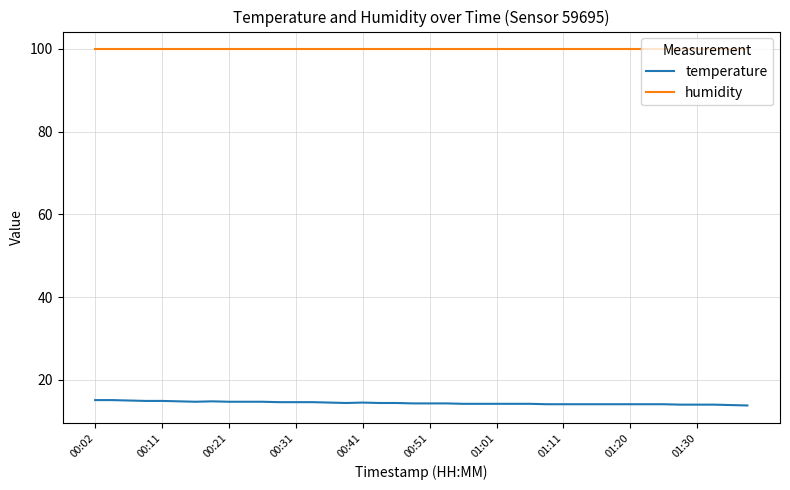

What is the highest value of the humidity series?

99.9